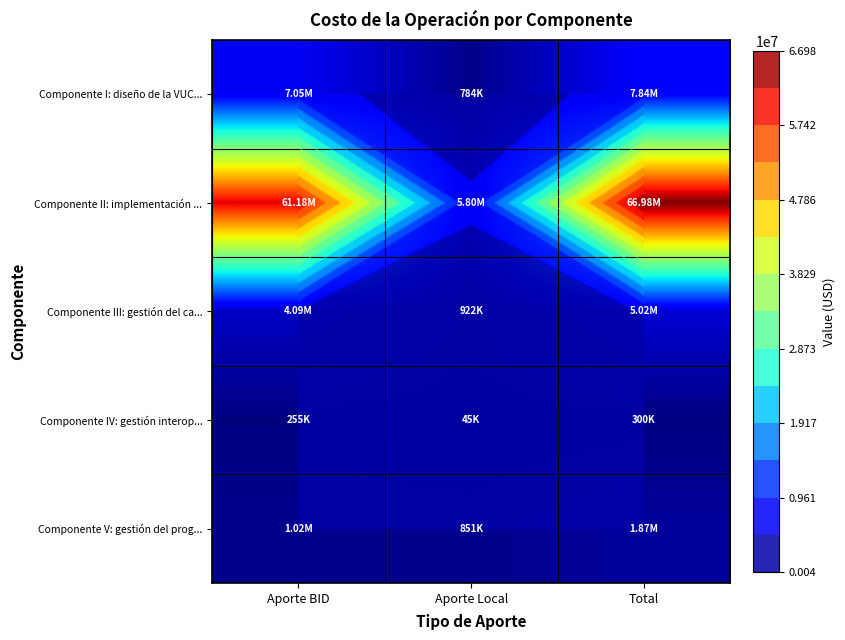

How many distinct data groups are displayed?

5